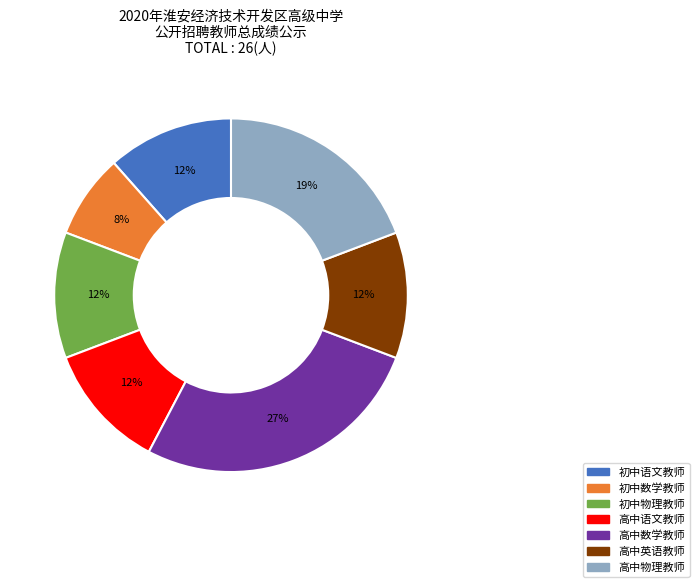

True or false: 初中语文教师 accounts for 12% of the total.

True